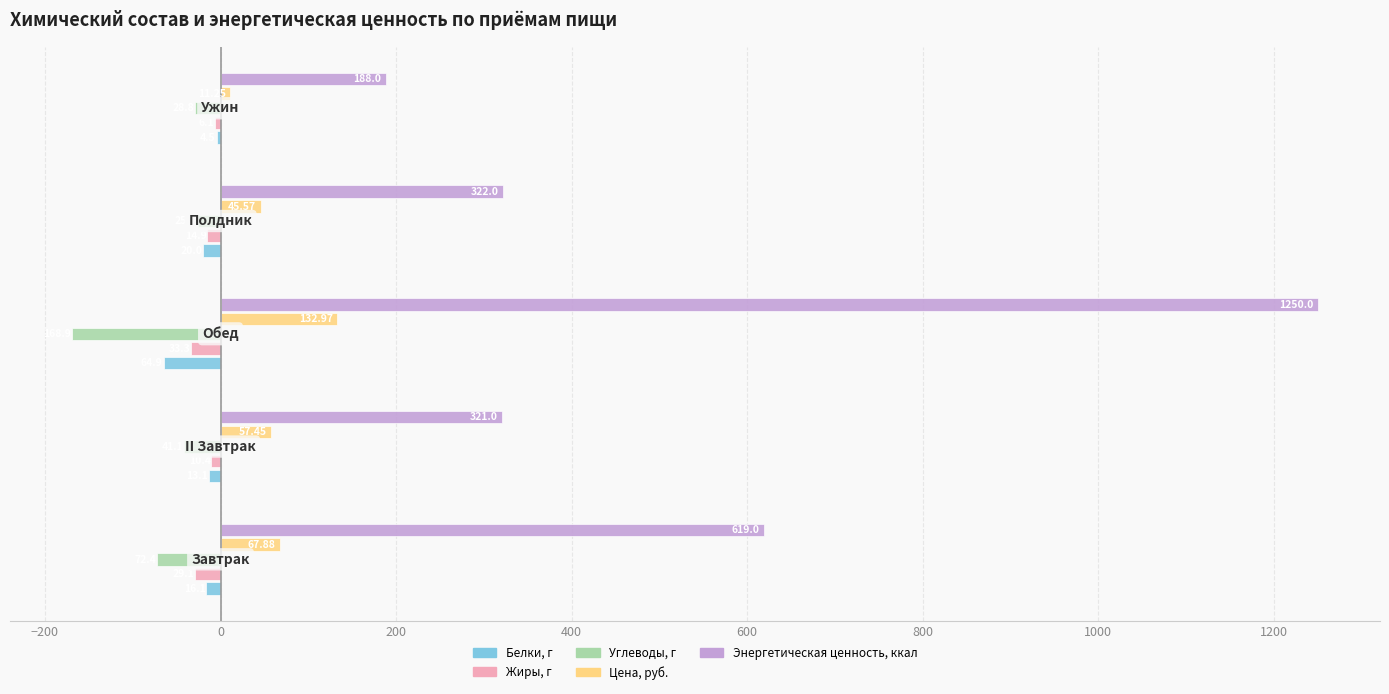

What are all the series names shown in the legend?

Белки, г, Жиры, г, Углеводы, г, Цена, руб., Энергетическая ценность, ккал